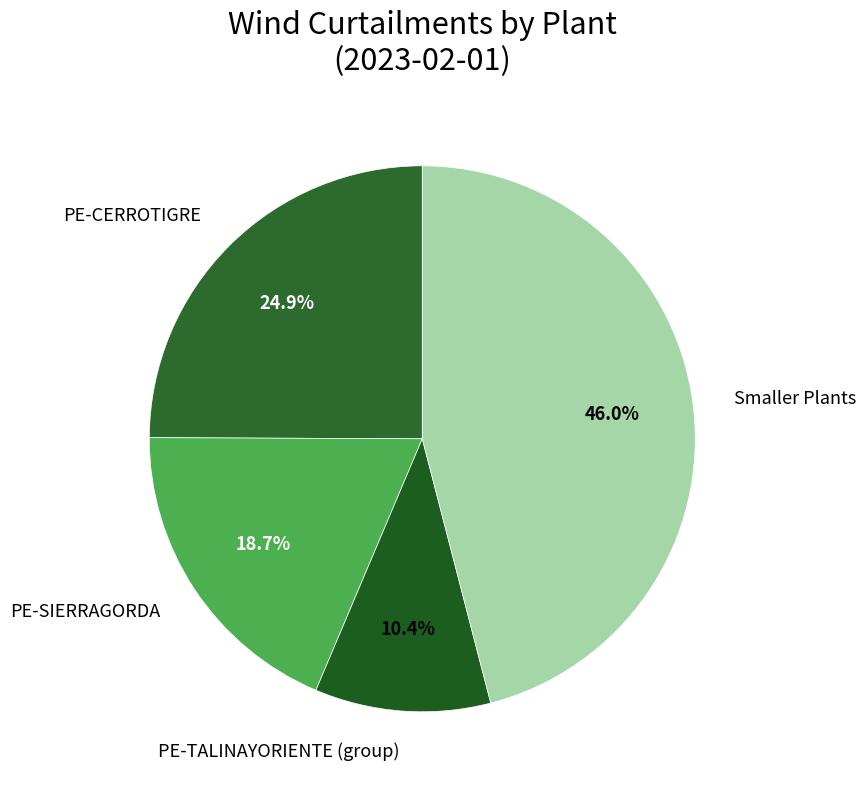

Approximately how many times larger is the value at PE-TALINAYORIENTE (group) compared to PE-SIERRAGORDA?

0.6